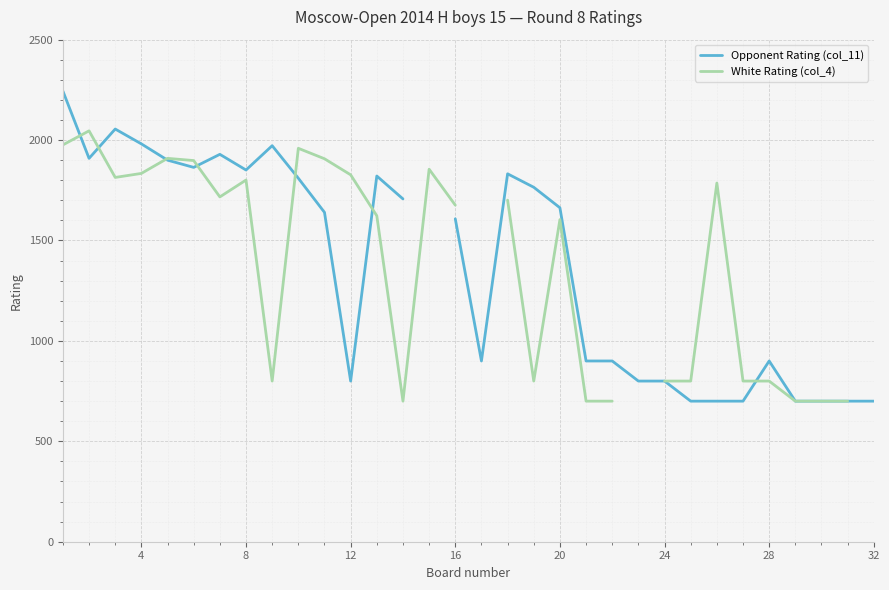

The value of White Rating (col_4) at 16 is 647.0. True or false?

False